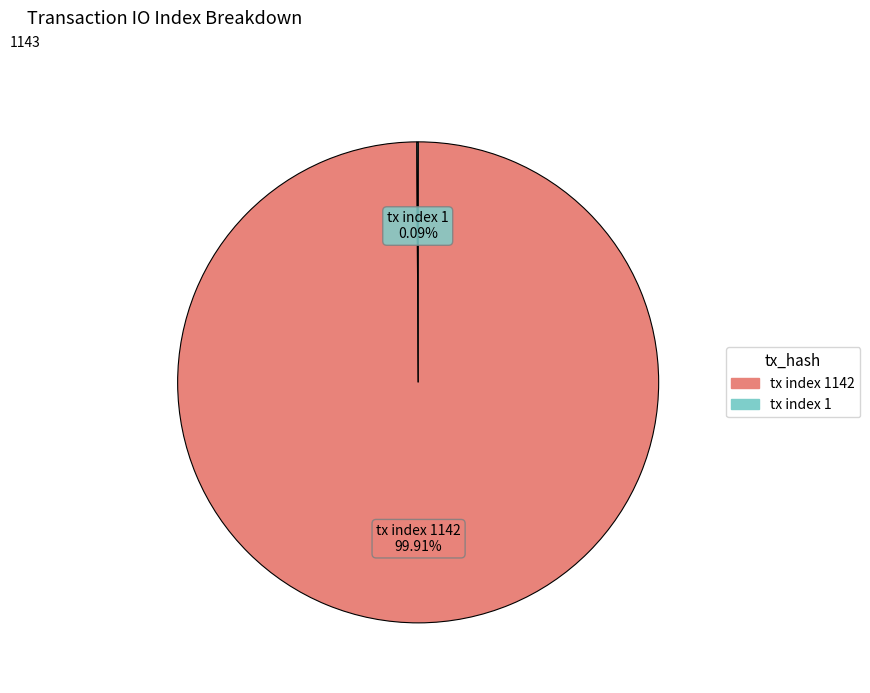

Is there any slice that represents more than half of the pie?

Yes